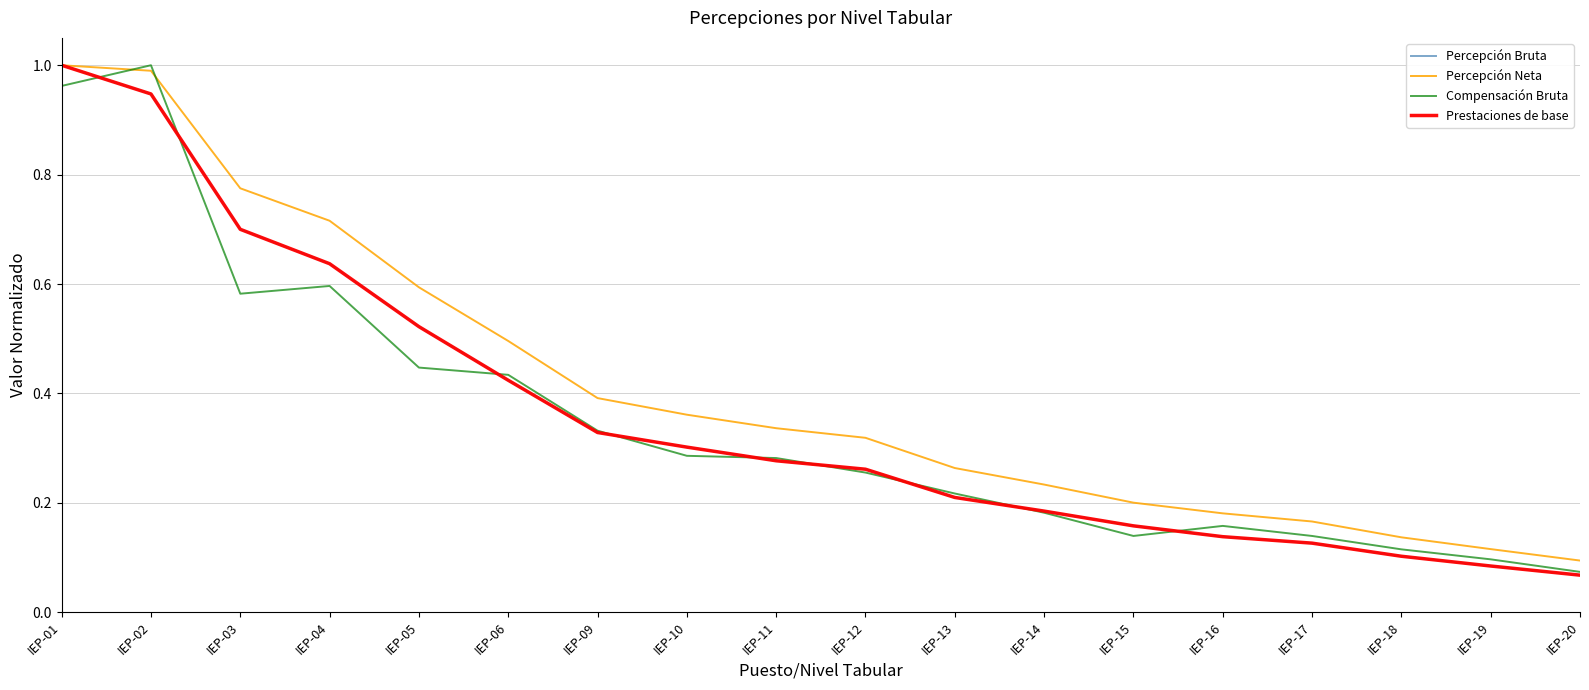

Is it true that Prestaciones de base equals 0.2 at IEP-06?

False